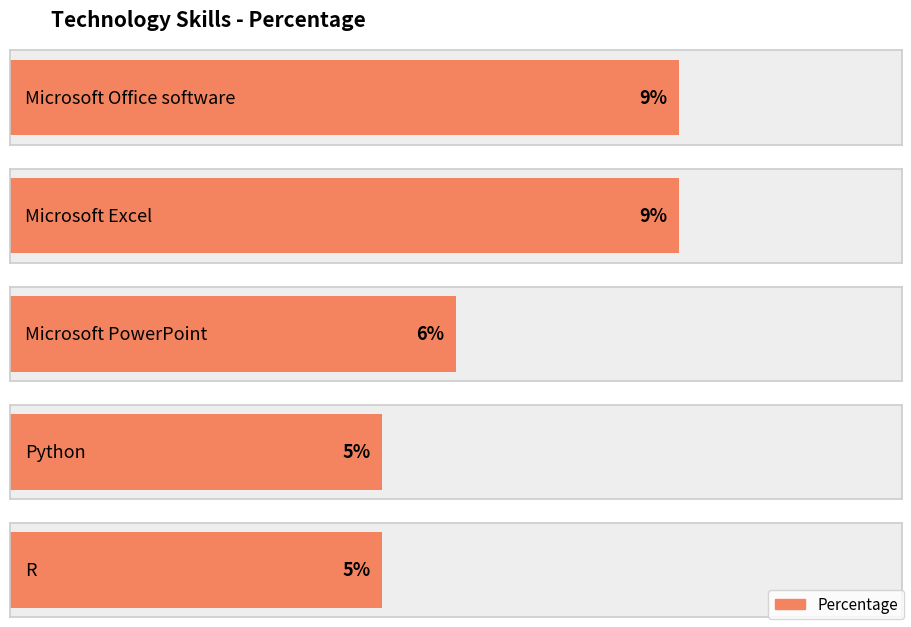

The value at Python is 7. True or false?

False